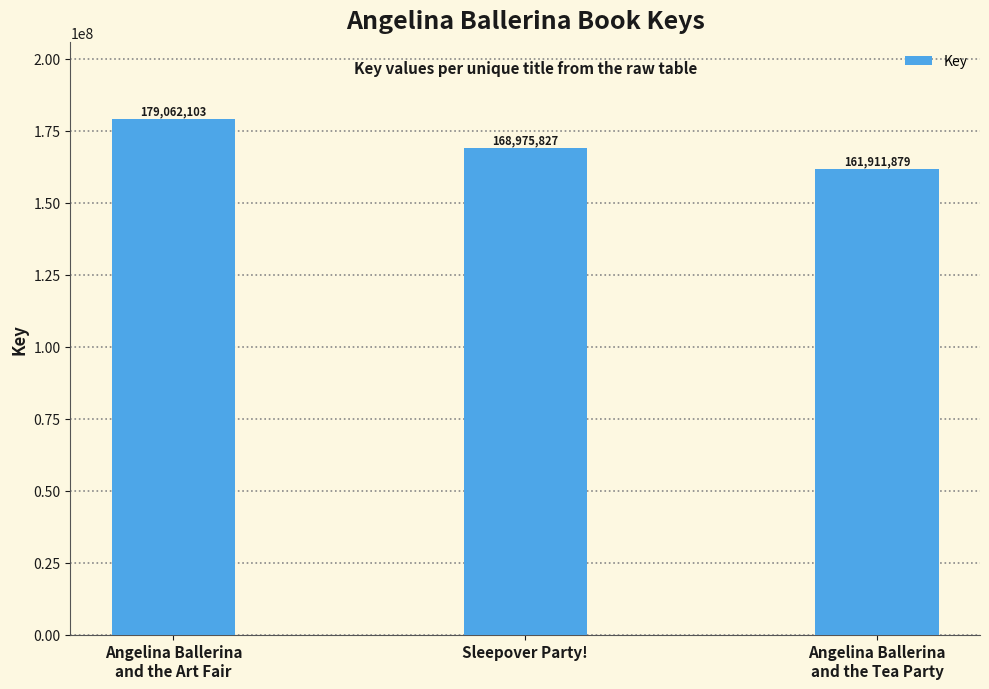

Which label corresponds to the smallest value in the chart?

Angelina Ballerina
and the Tea Party